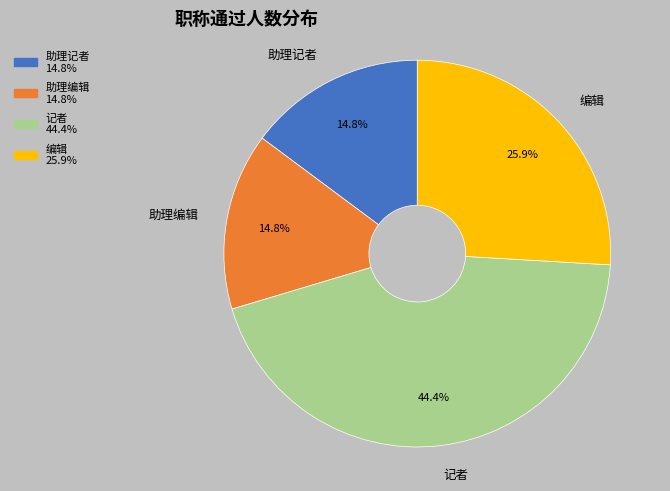

Is it true that 编辑 is 18% of the pie?

False